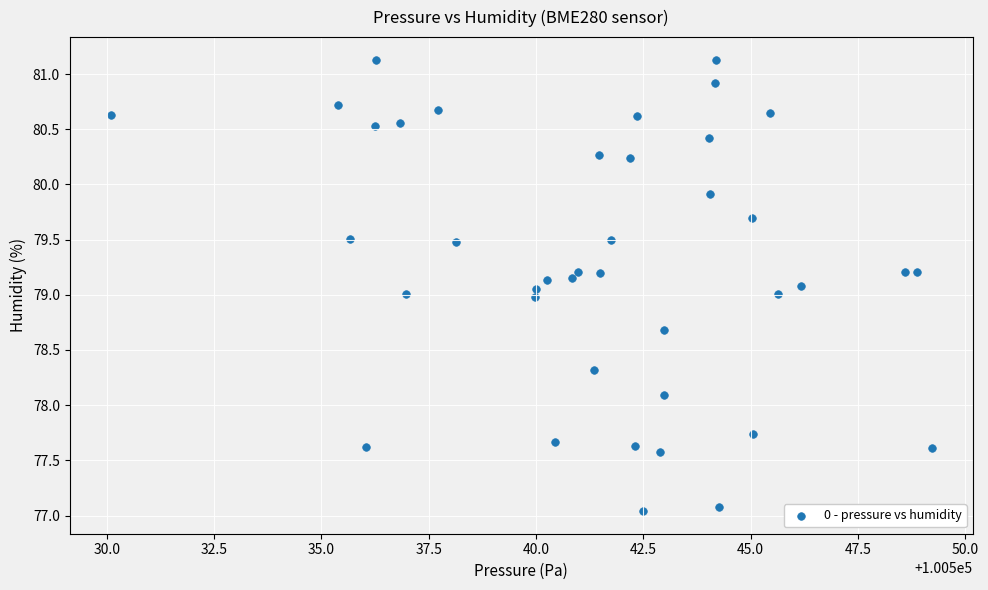

What is the range of X values (max minus min)?

19.1